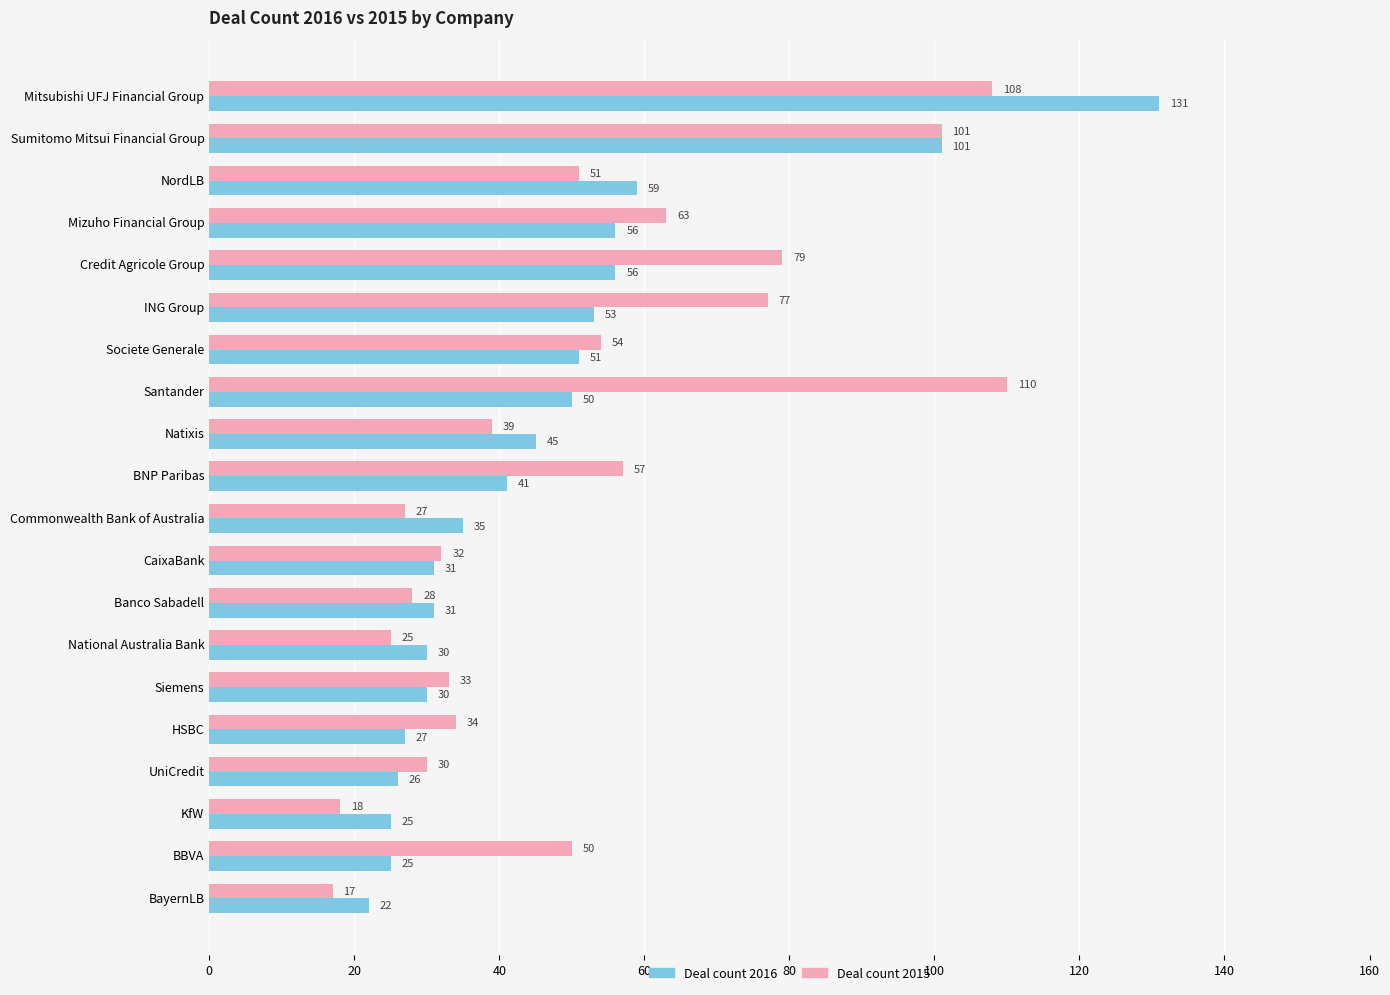

Rank the categories by Deal count 2015 value from highest to lowest.

Santander, Mitsubishi UFJ Financial Group, Sumitomo Mitsui Financial Group, Credit Agricole Group, ING Group, Mizuho Financial Group, BNP Paribas, Societe Generale, NordLB, BBVA, Natixis, HSBC, Siemens, CaixaBank, UniCredit, Banco Sabadell, Commonwealth Bank of Australia, National Australia Bank, KfW, BayernLB